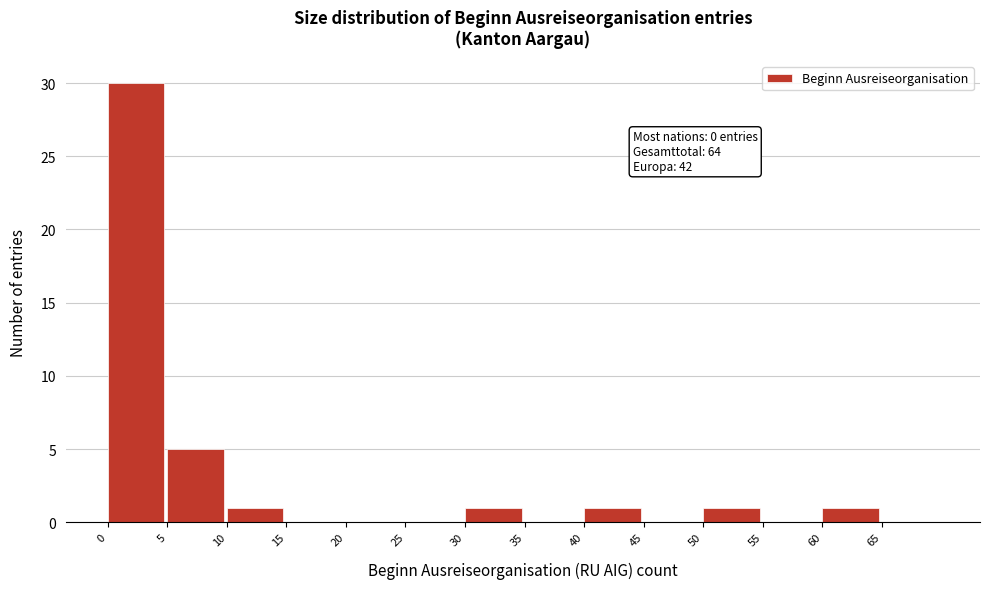

Which range on the x-axis has the tallest bar?

0 to 5